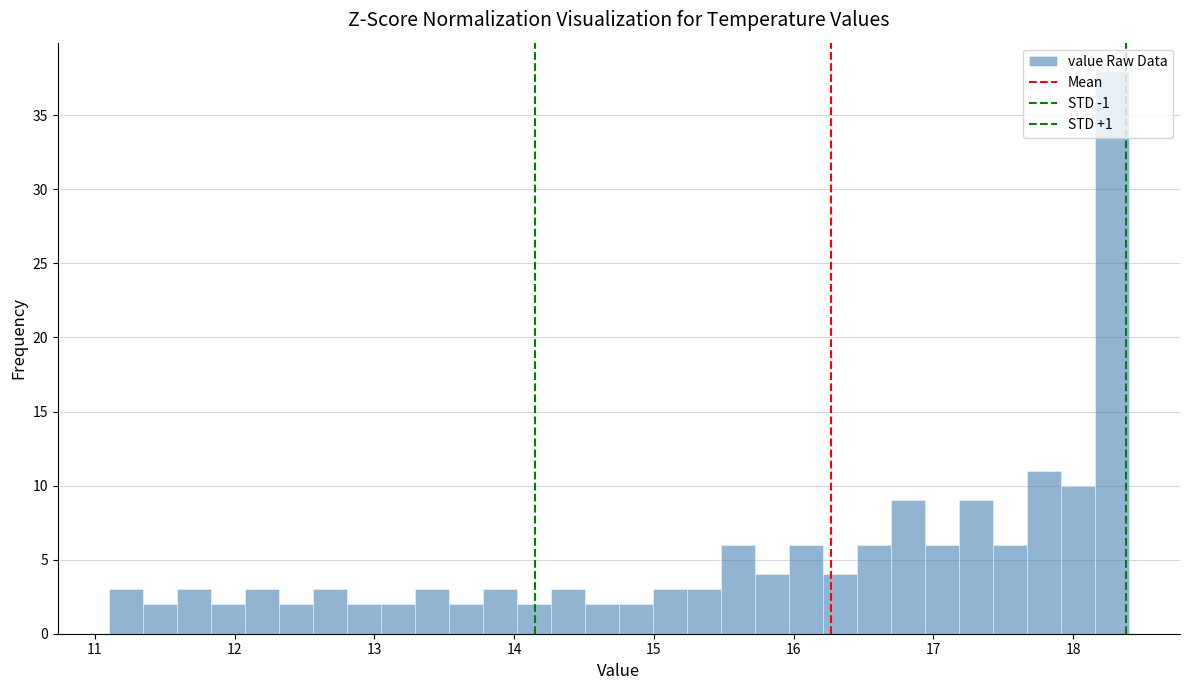

Around what value on the x-axis is the tallest bar? Give the approximate position of its centre, as read against the axis.

18.3